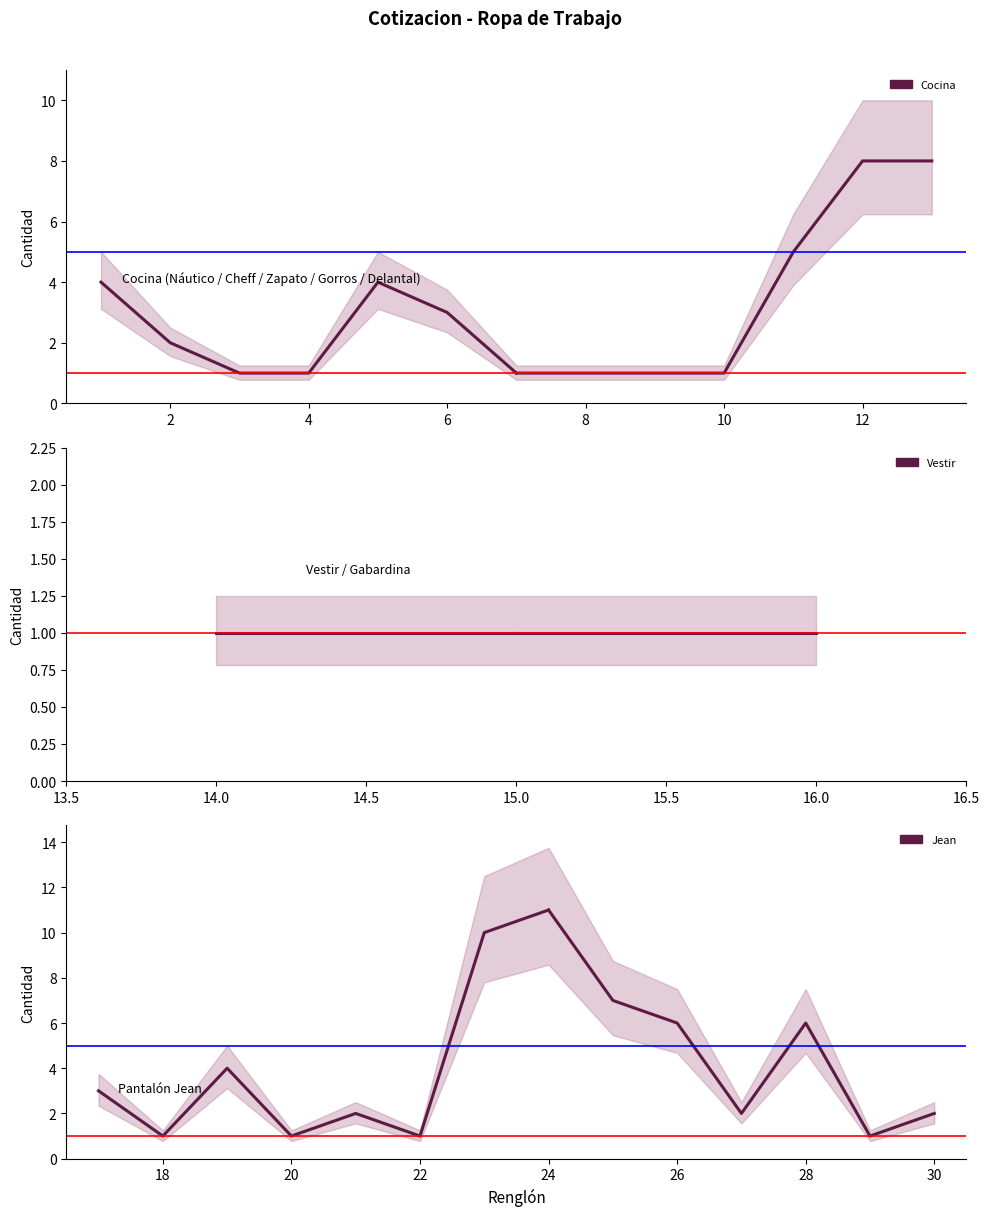

At which category does the chart reach its peak across all series?

24